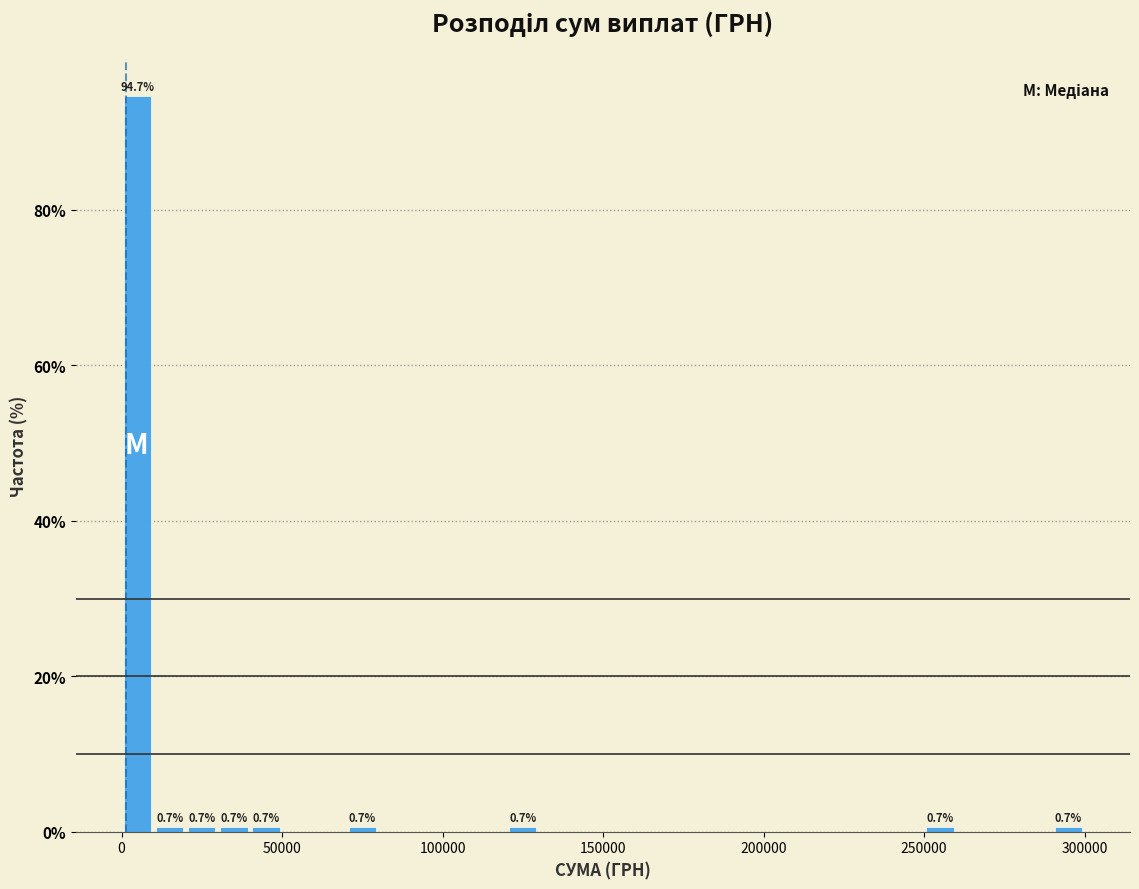

Read against the x-axis, roughly where is the centre of the tallest bar?

5000